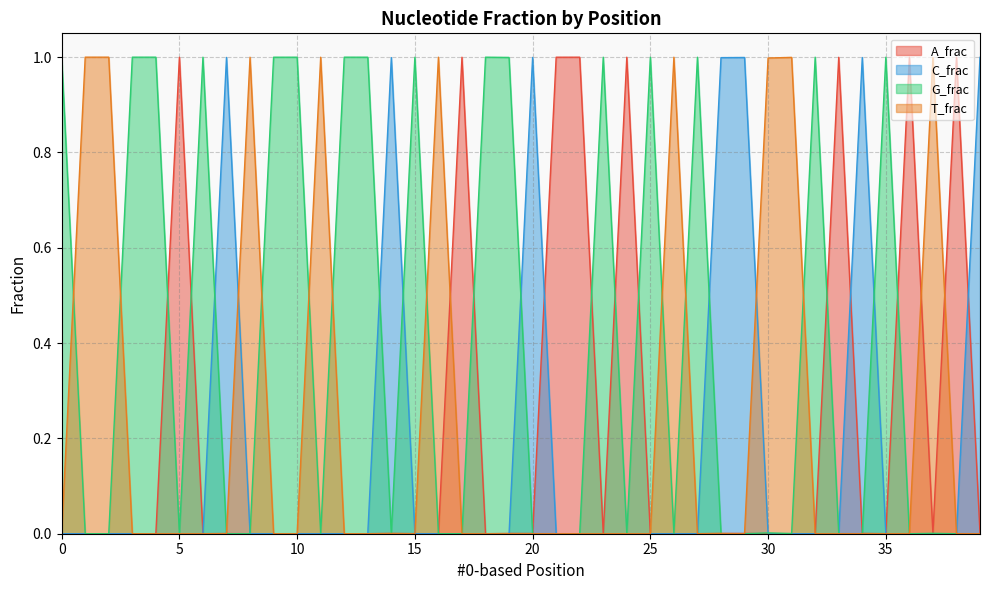

True or false: A_frac has more than 2 points higher than both neighbors.

True